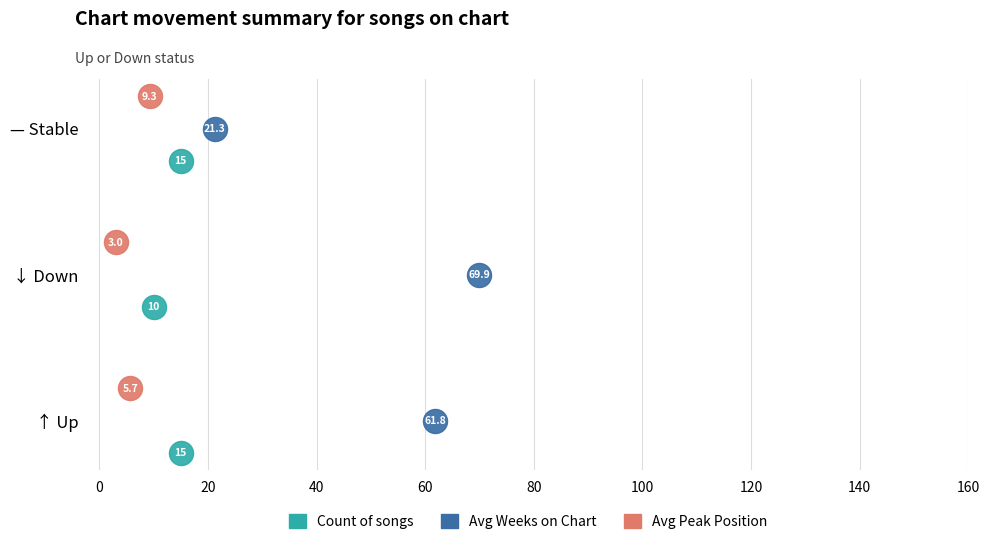

Which series reaches the minimum Y coordinate?

Count of songs